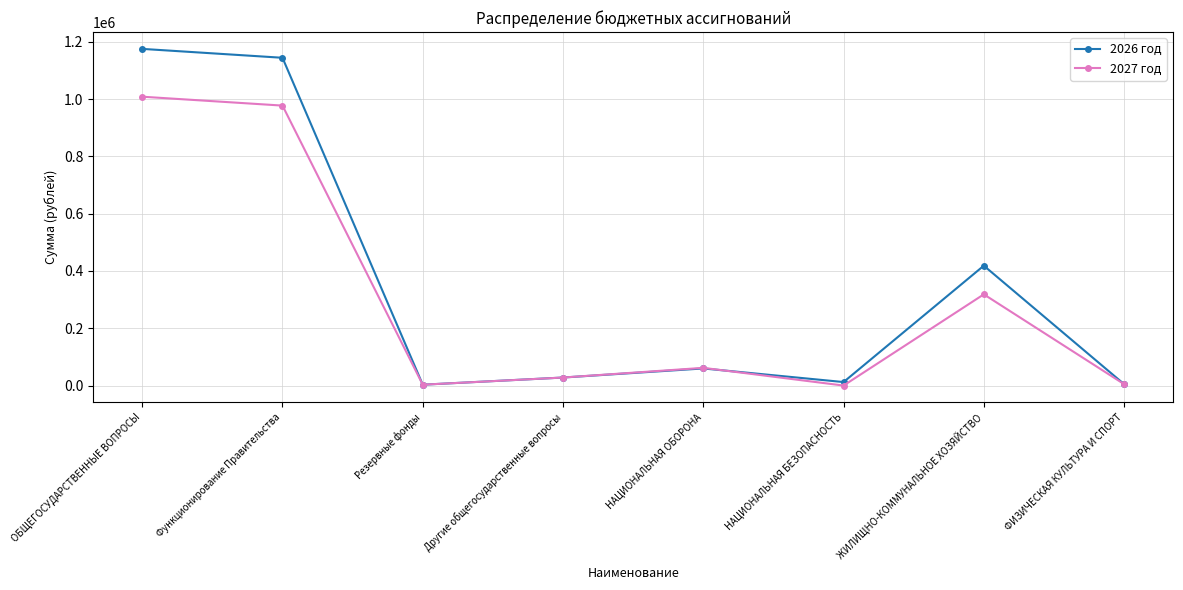

At how many categories does at least one series exceed 1079450?

2